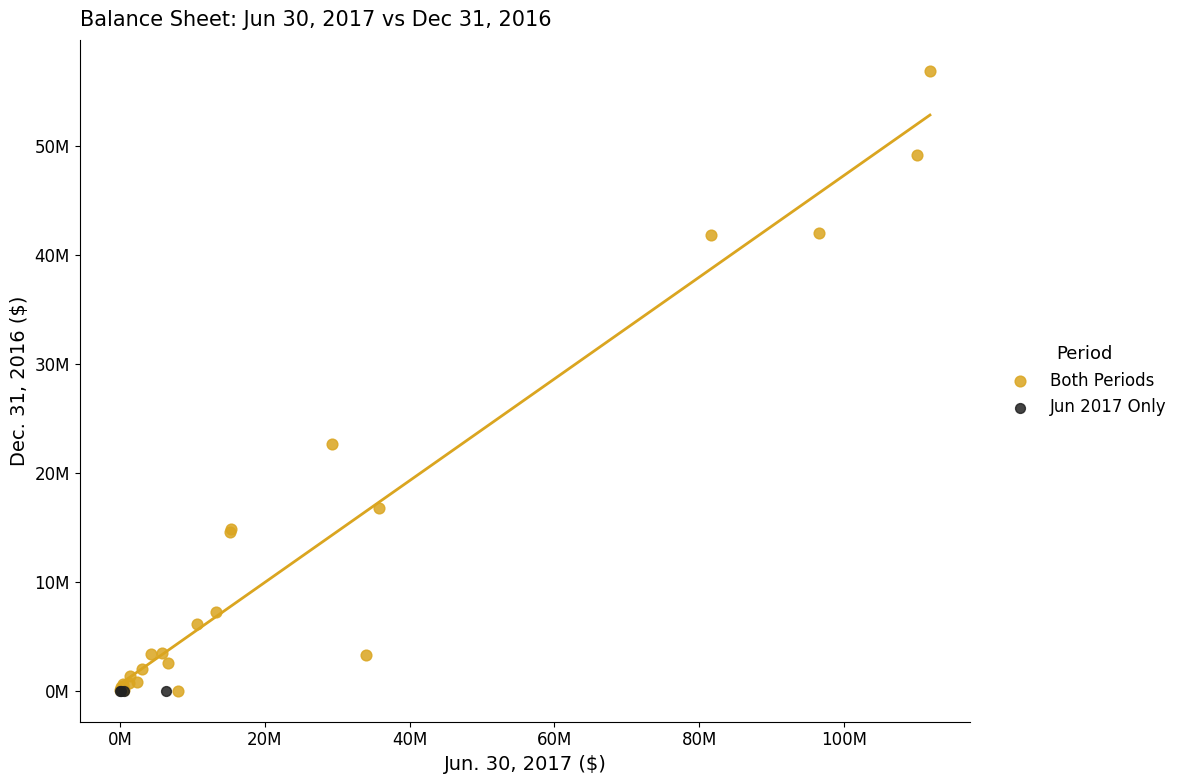

What are all the series names shown in the legend?

Both Periods, Jun 2017 Only